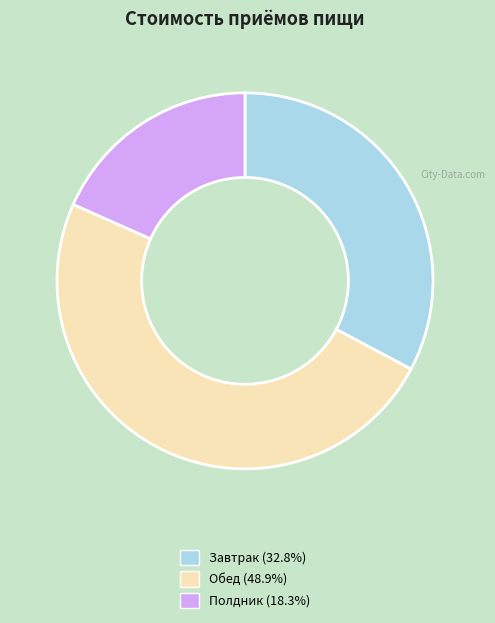

Does any single category account for the majority?

No